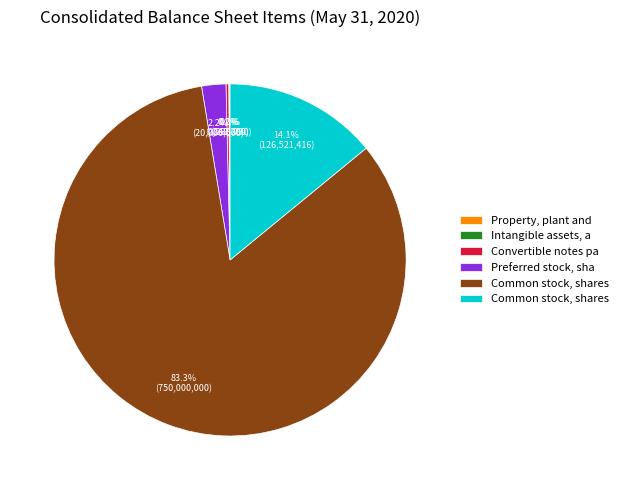

To the nearest percent, what is the average slice percentage?

17%